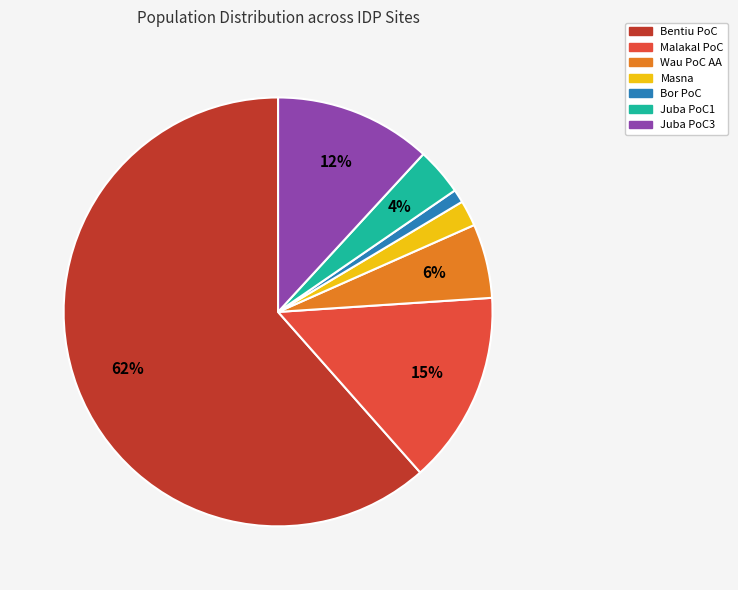

What is the ratio of the value at Malakal PoC to the value at Bentiu PoC?

0.2